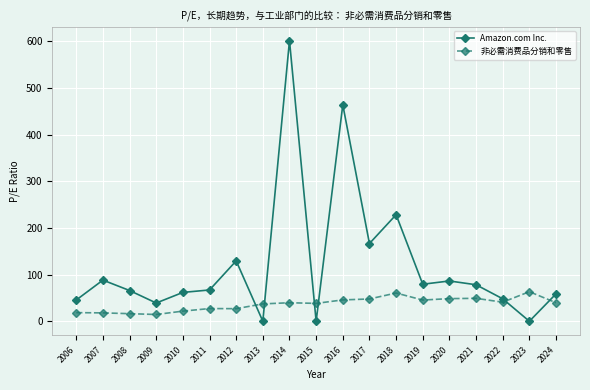

What is the approximate value of 非必需消费品分销和零售 at 2012?

26.9